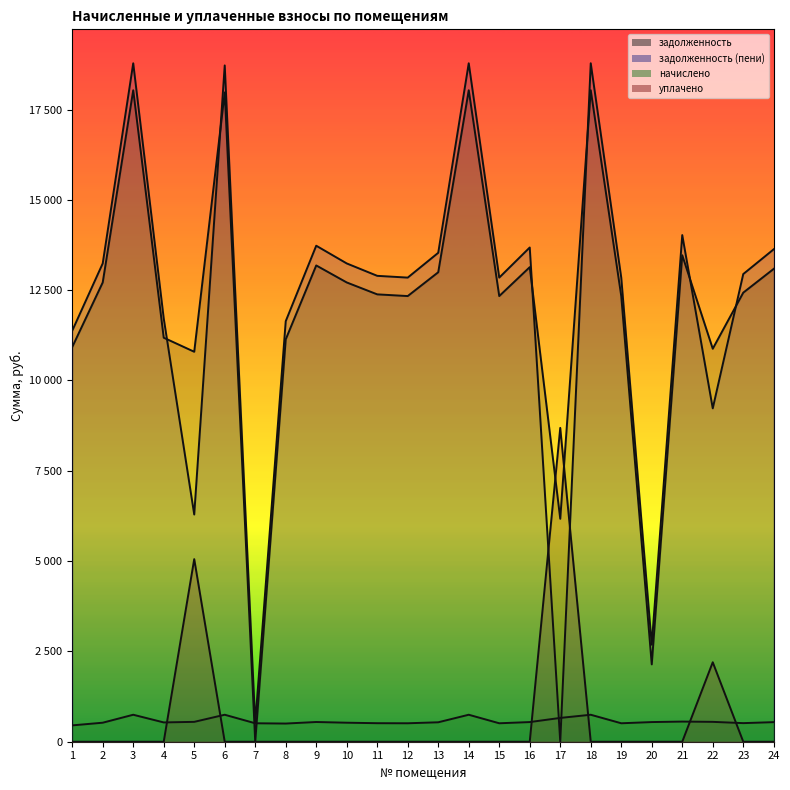

What is the difference between the maximum and minimum values in the задолженность (пени) series?

18781.5